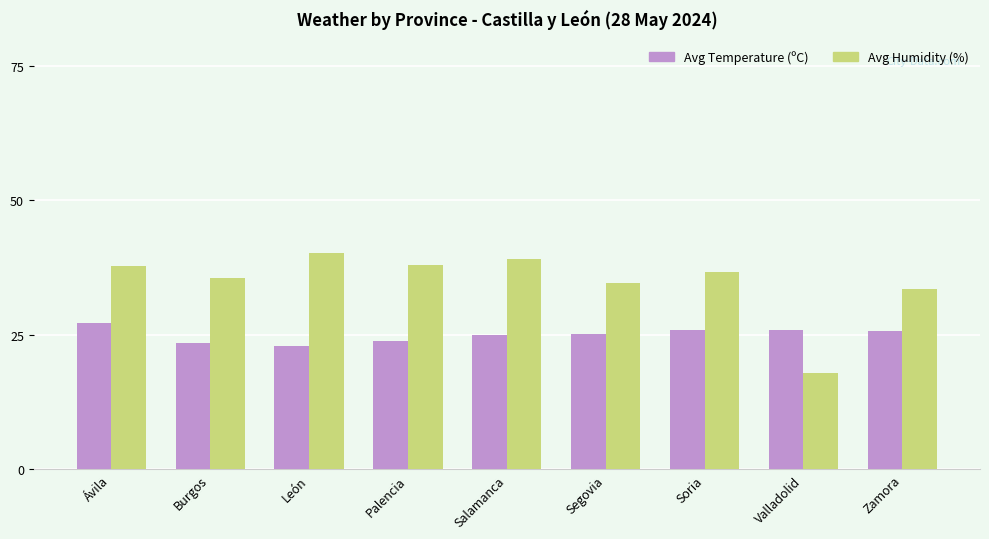

At how many categories does at least one series exceed 22?

9